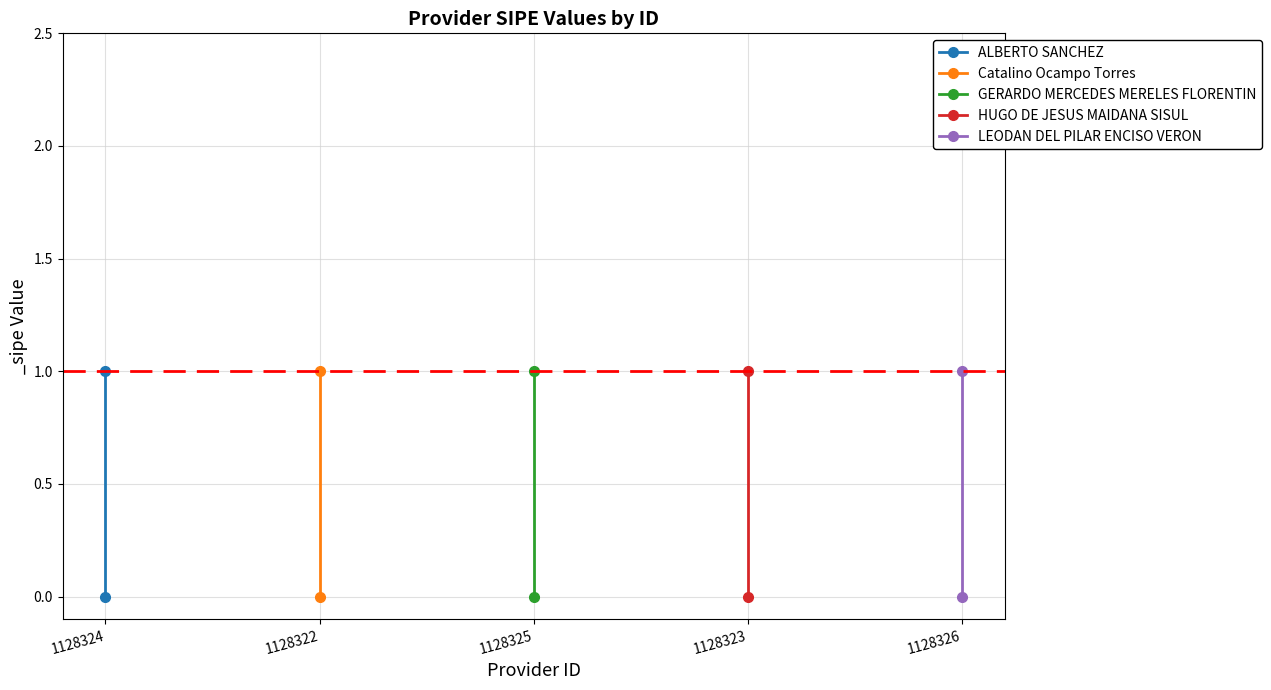

Is it true that Catalino Ocampo Torres equals 1 at 1128322?

False